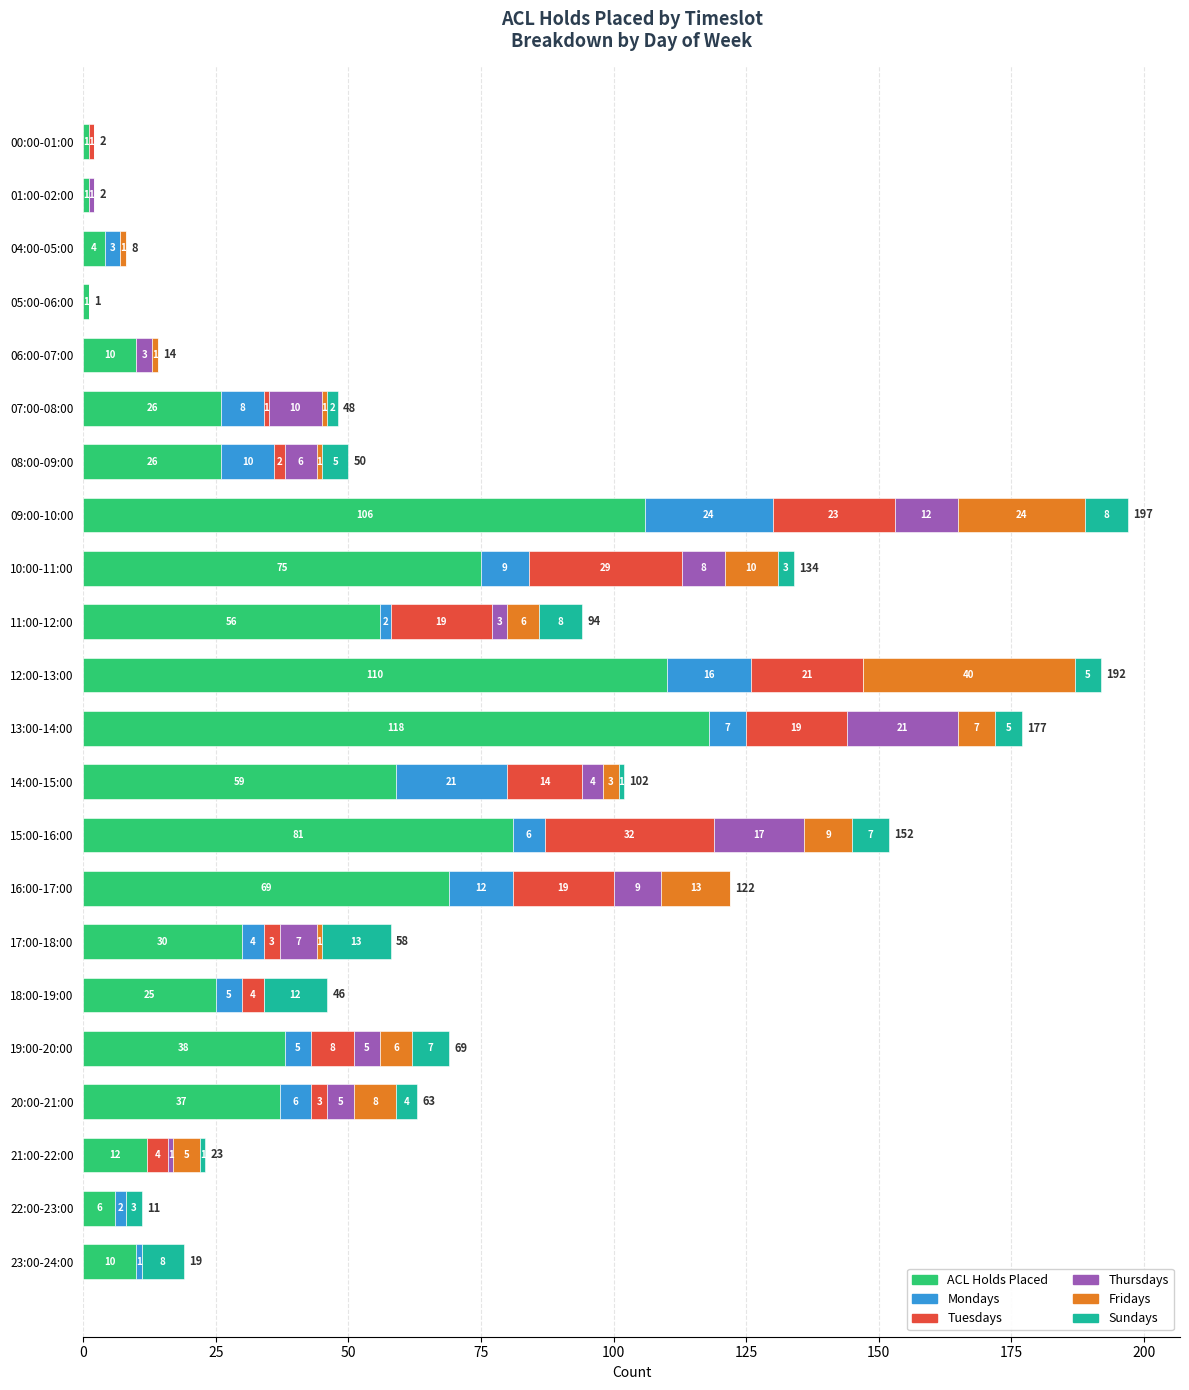

What is the highest value of the ACL Holds Placed series?

118